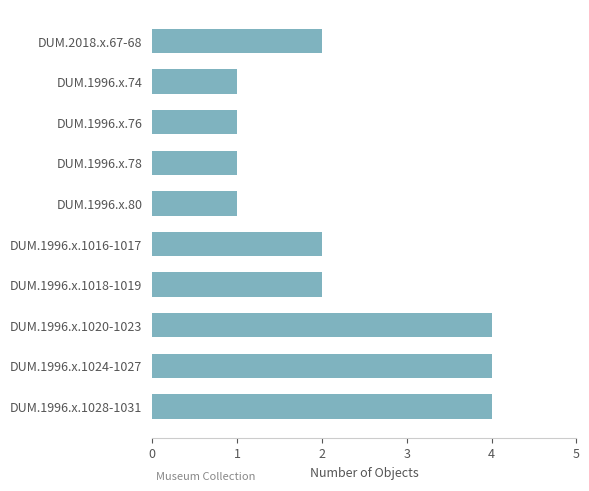

The chart shows a value of 1 at DUM.1996.x.76. True or false?

True